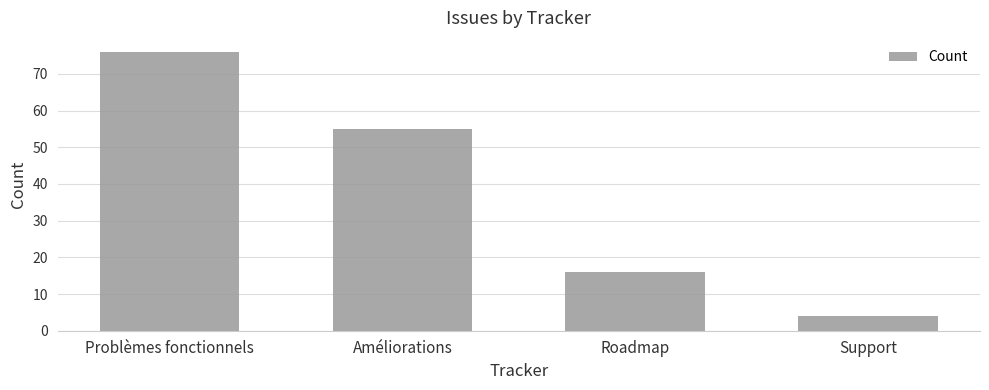

What position from the right is Problèmes fonctionnels?

4